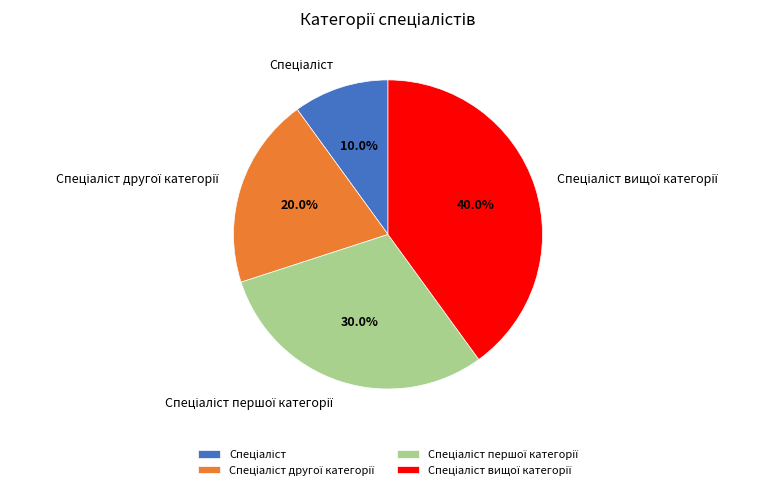

How many segments does this pie chart have?

4